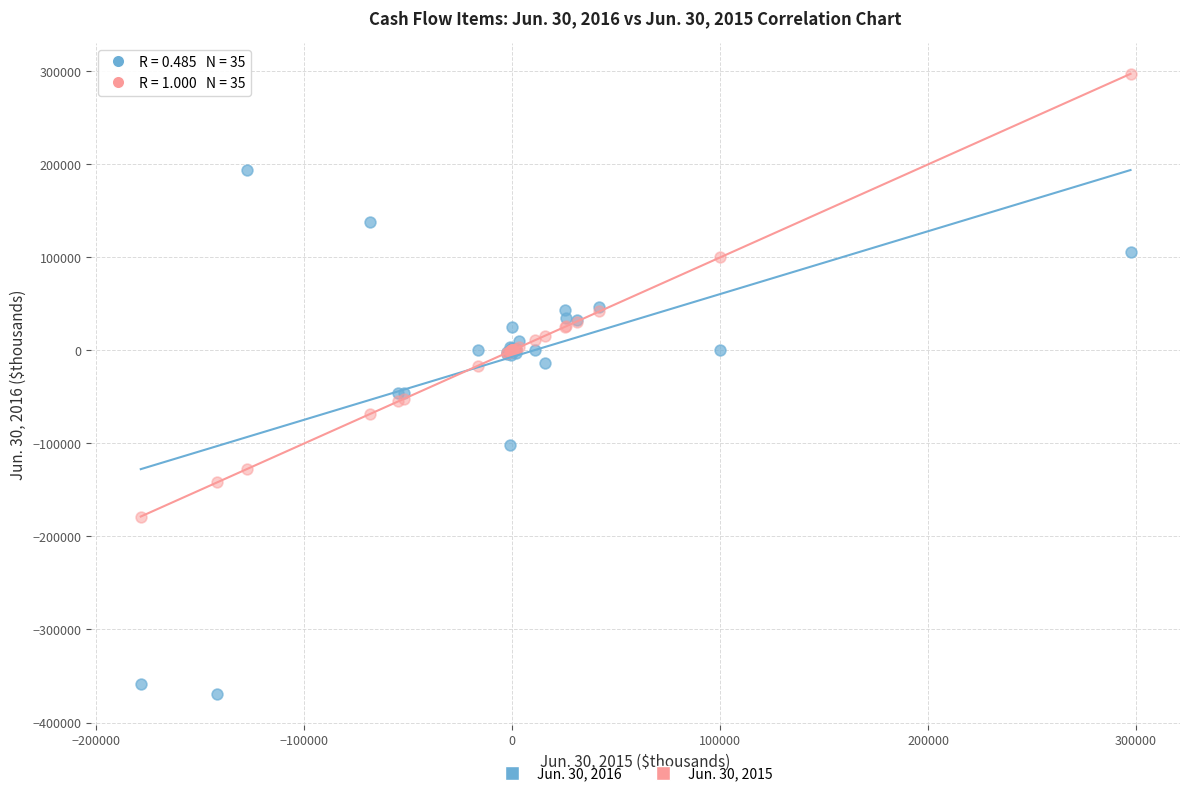

Which series reaches the minimum Y coordinate?

Jun. 30, 2016